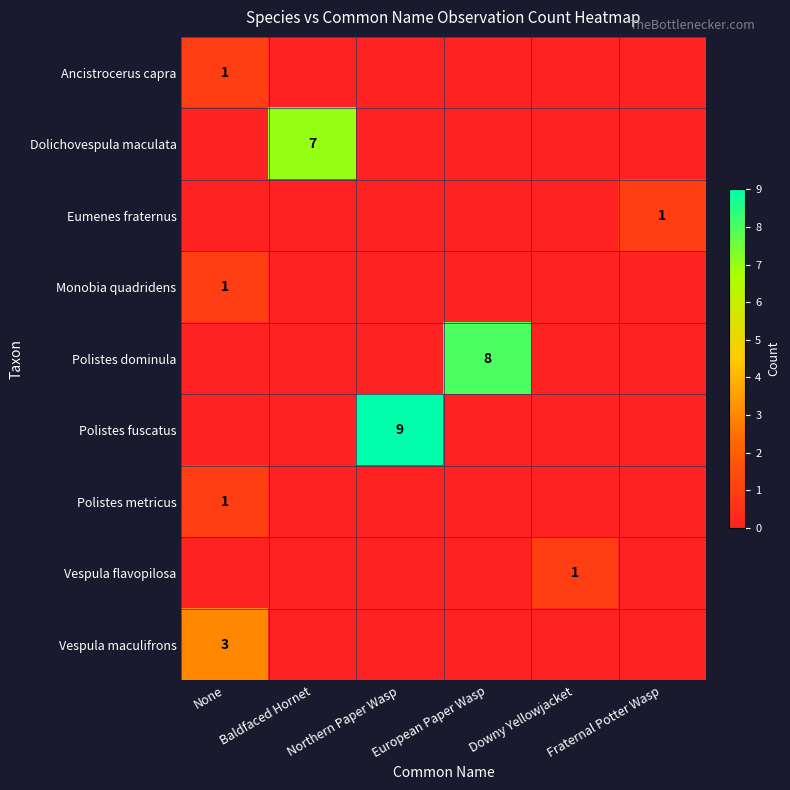

Is it true that Vespula maculifrons equals 3 at None?

True